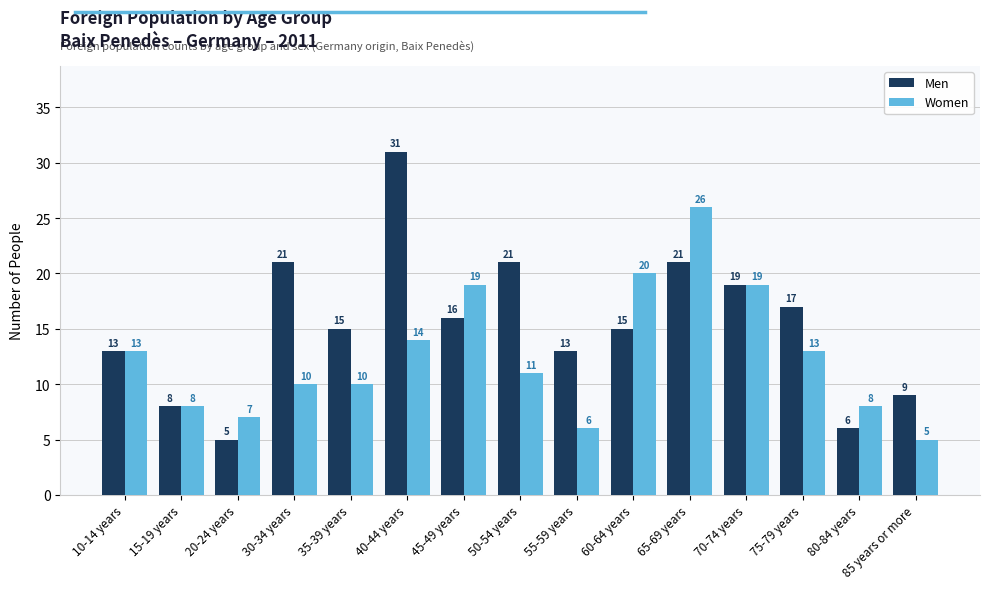

Is it true that Men equals 3 at 80-84 years?

False